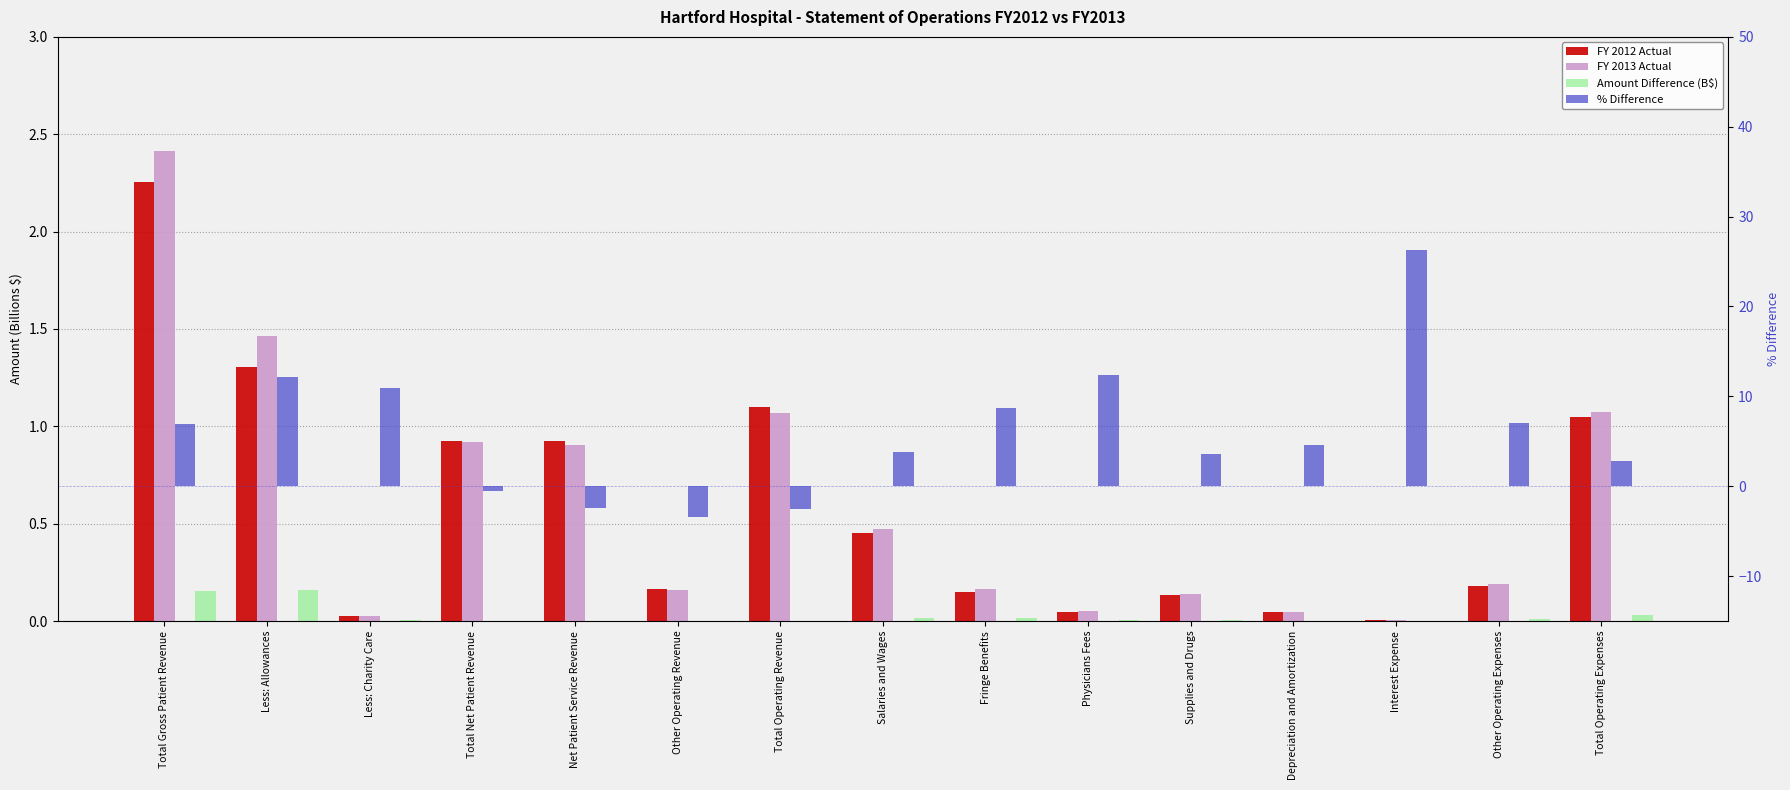

What is the sum of the FY 2012 Actual values at Total Operating Revenue and Physicians Fees?

1.1